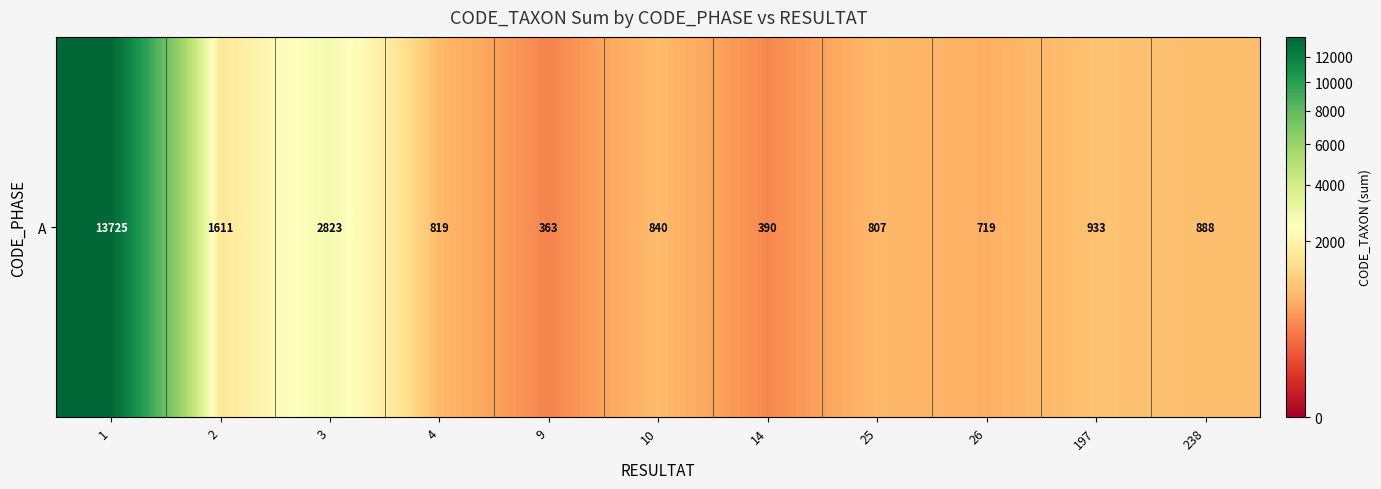

Read the value at 197.

933